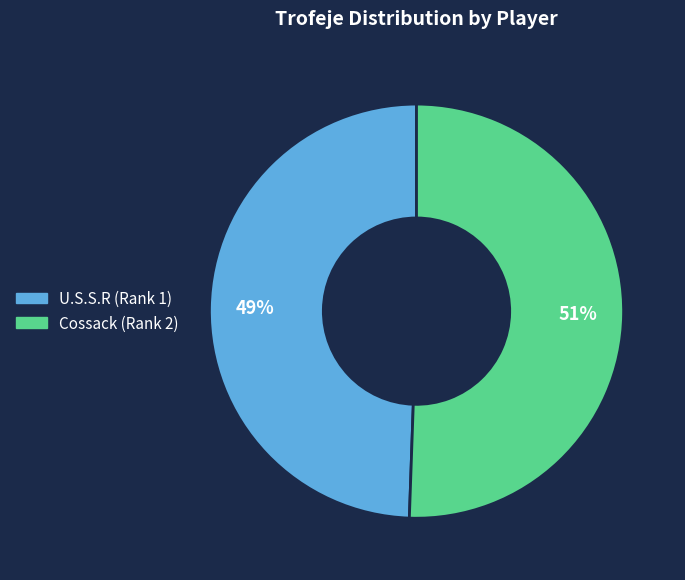

To the nearest percent, what is the combined percentage of U.S.S.R (Rank 1) and Cossack (Rank 2)?

100%